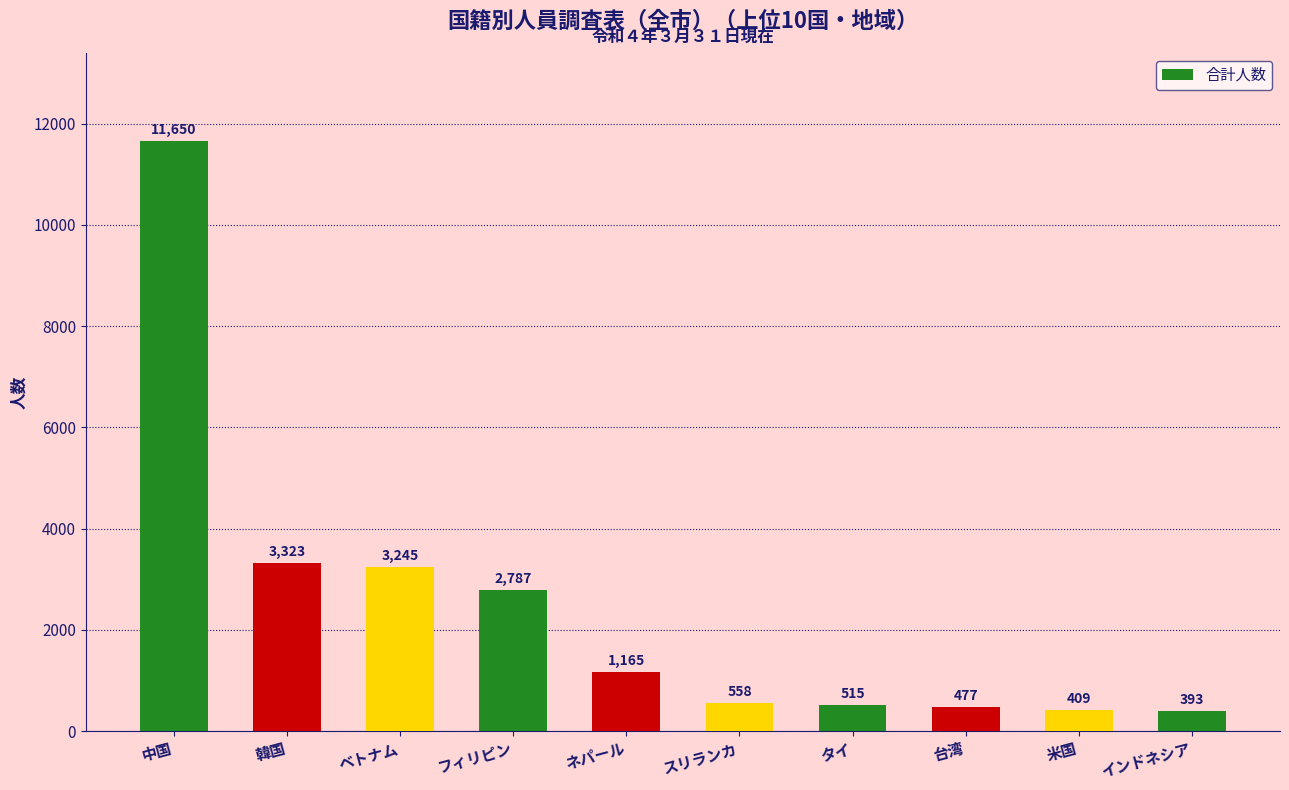

What is the average value?

2452